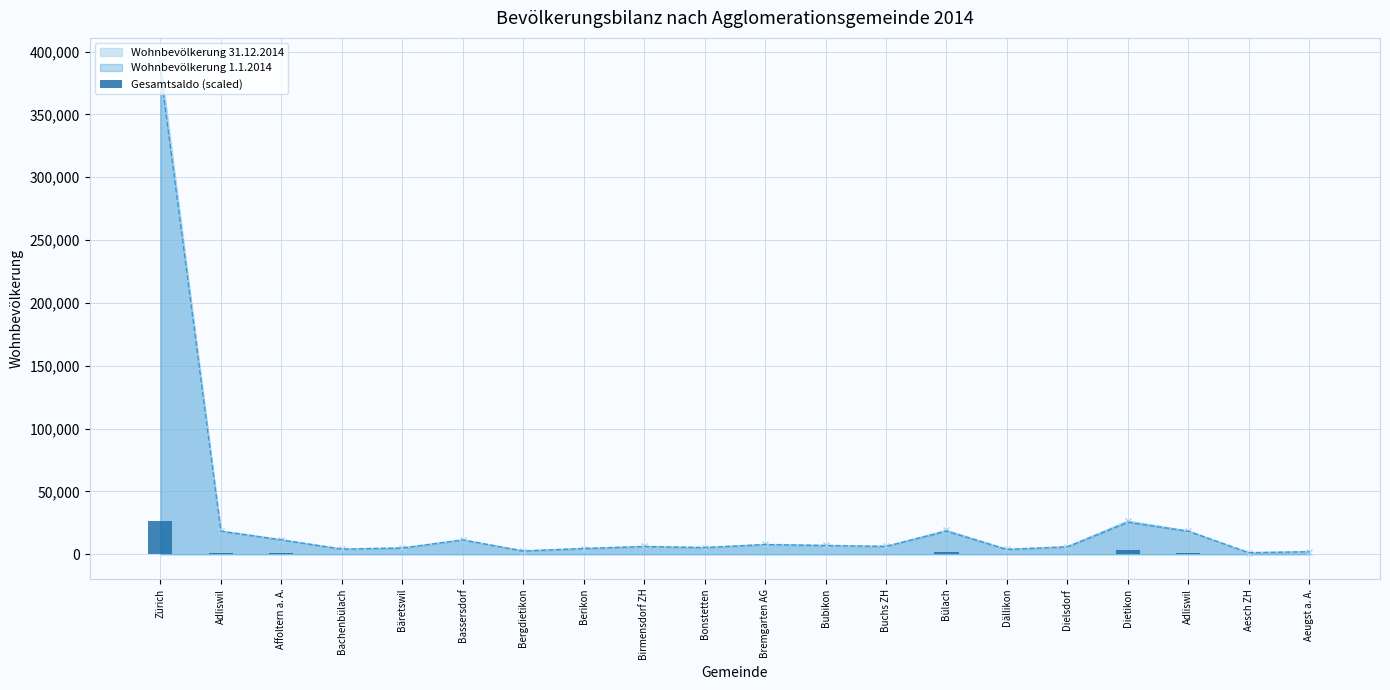

At which label is the value closest to 12987?

Dietikon